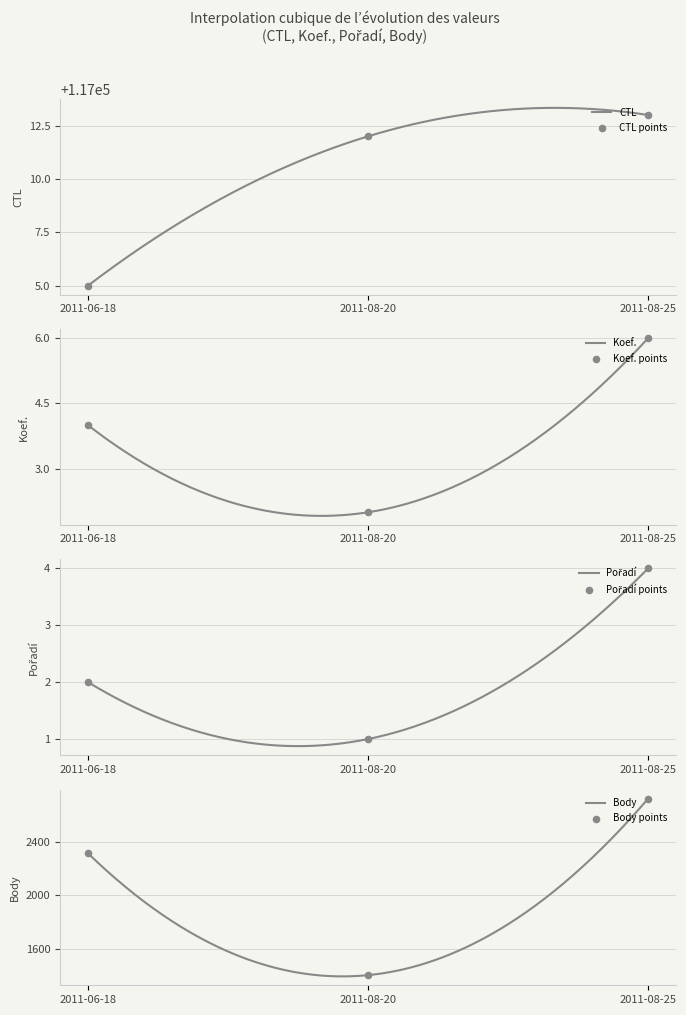

What are all the series names shown in the legend?

CTL, Koef., Pořadí, Body